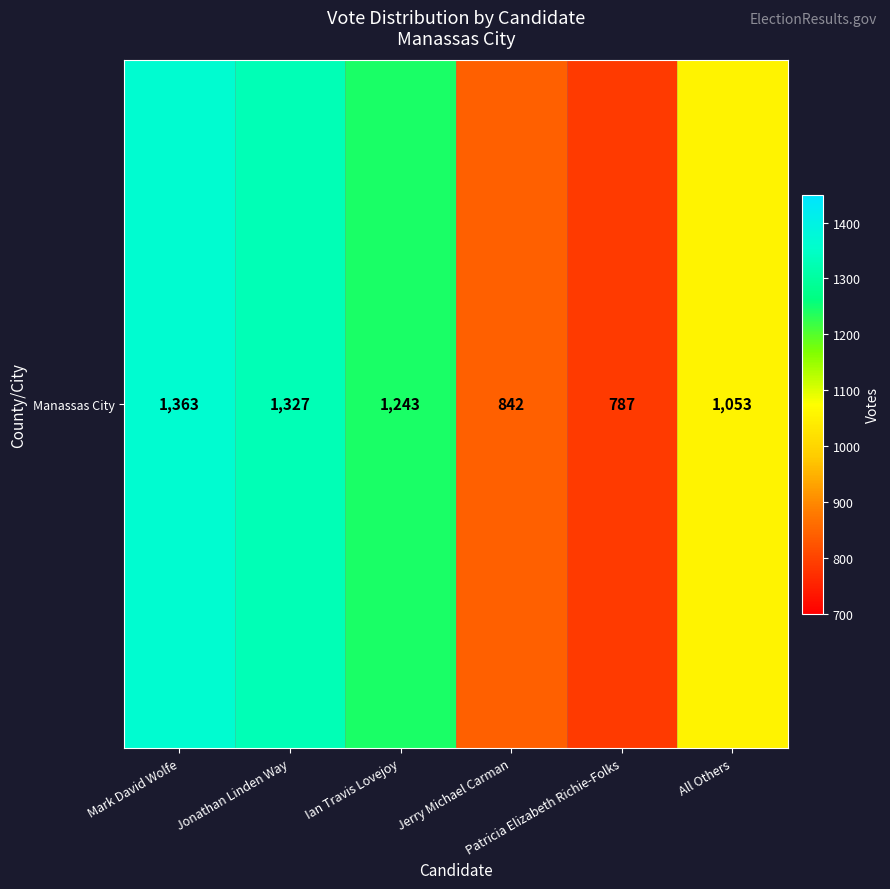

How many values are below 1243?

3